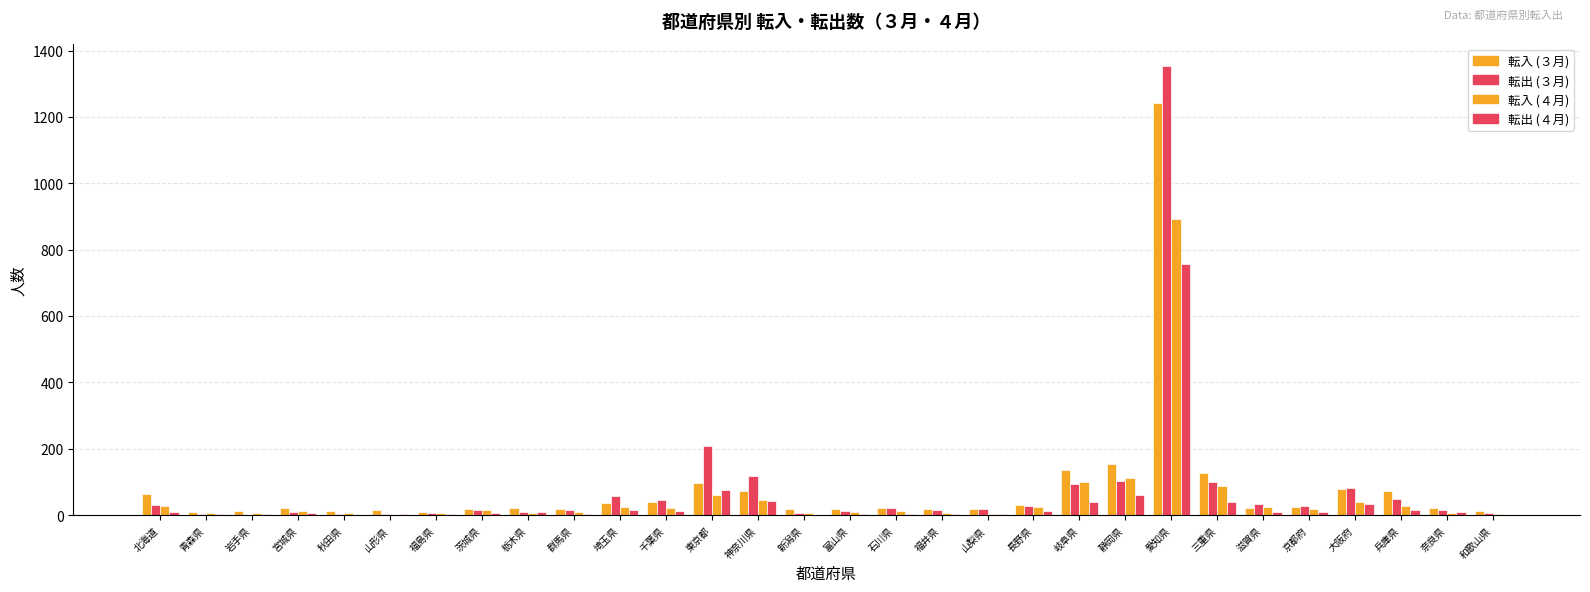

Are the bars grouped side by side (vs. stacked)?

Yes